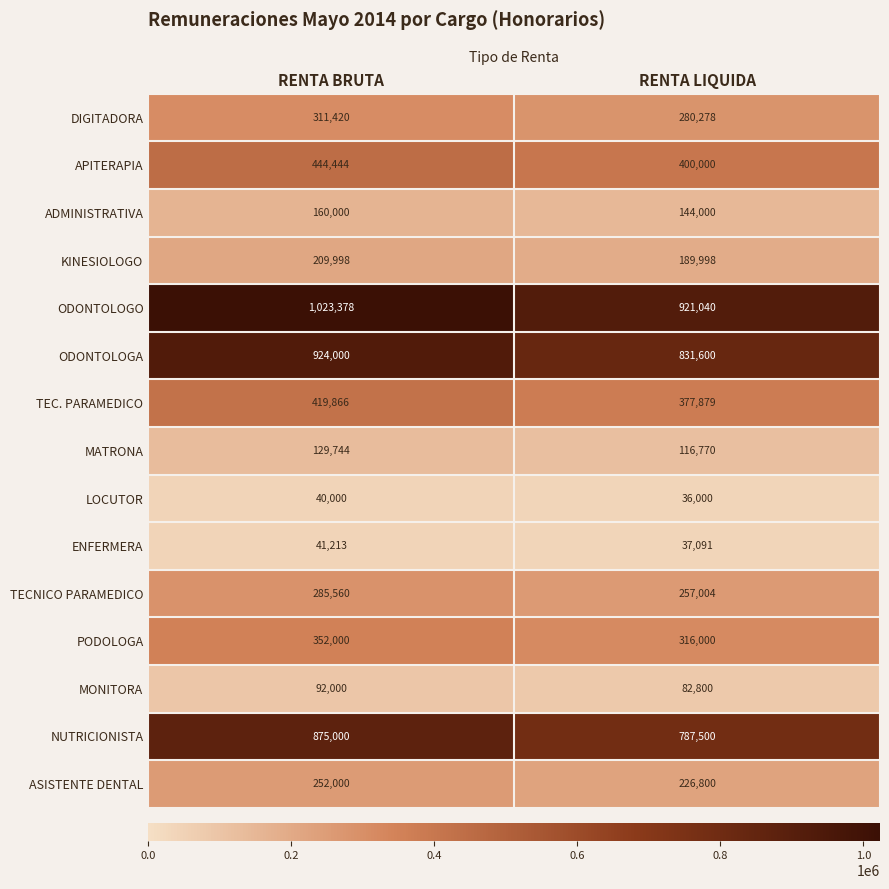

At which category is the sum across all series the highest?

RENTA BRUTA